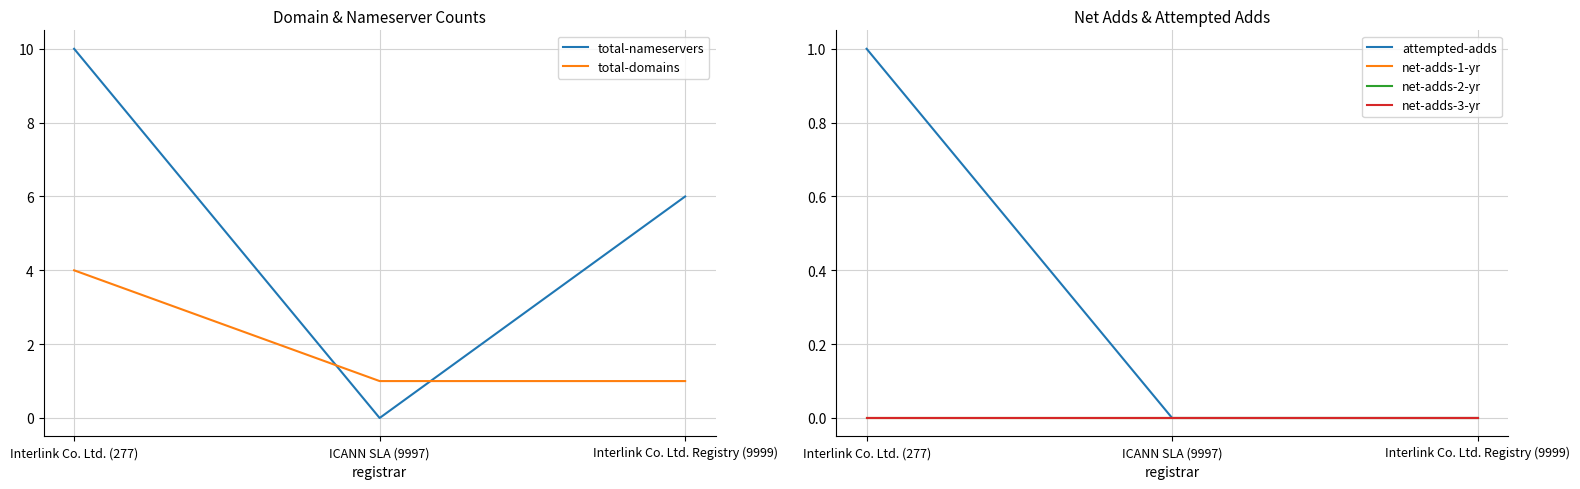

Rank the series at Interlink Co. Ltd. Registry (9999) from highest to lowest value.

total-nameservers, total-domains, attempted-adds, net-adds-1-yr, net-adds-2-yr, net-adds-3-yr